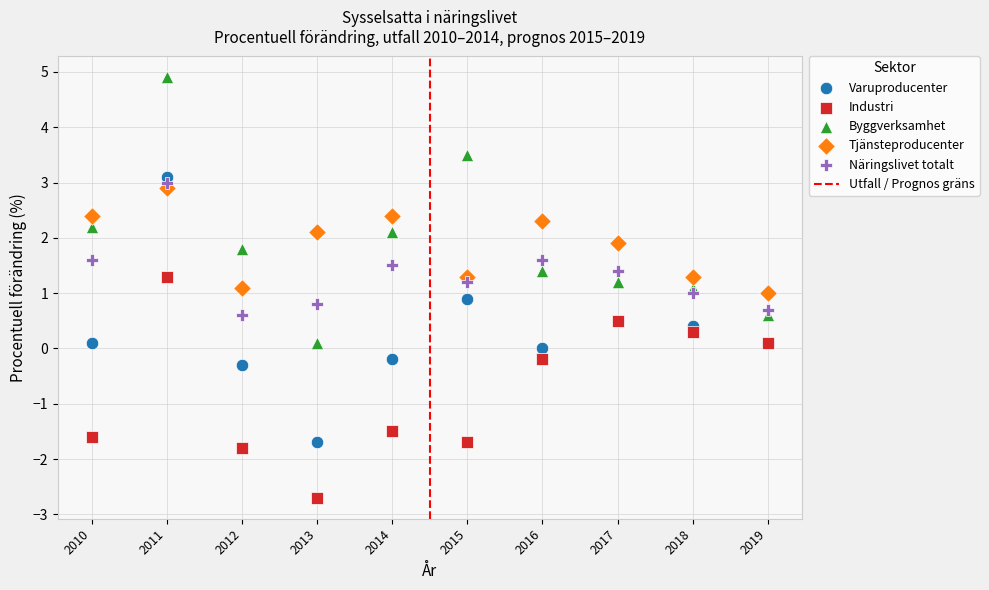

What is the X range (max minus min) for the scatter plot?

9.0